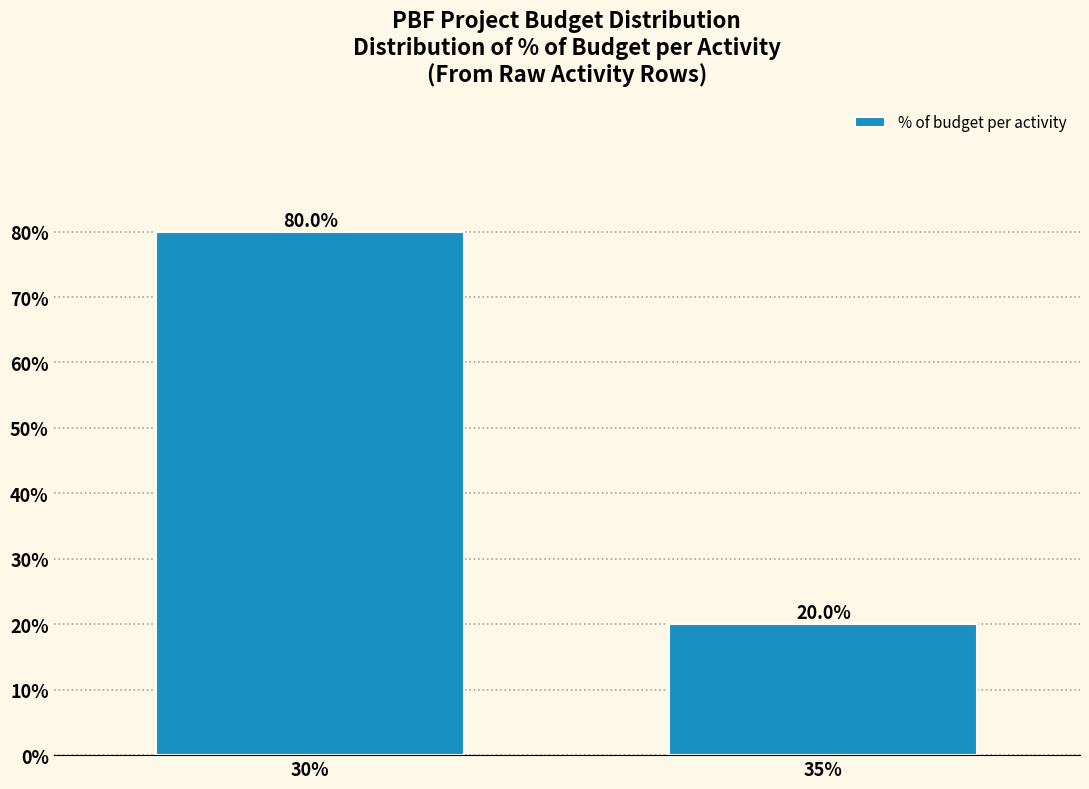

Reading left to right, extract all data points from this chart.

80	20